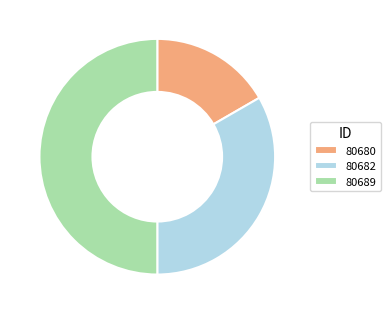

Rank the categories by value from lowest to highest.

80680, 80682, 80689